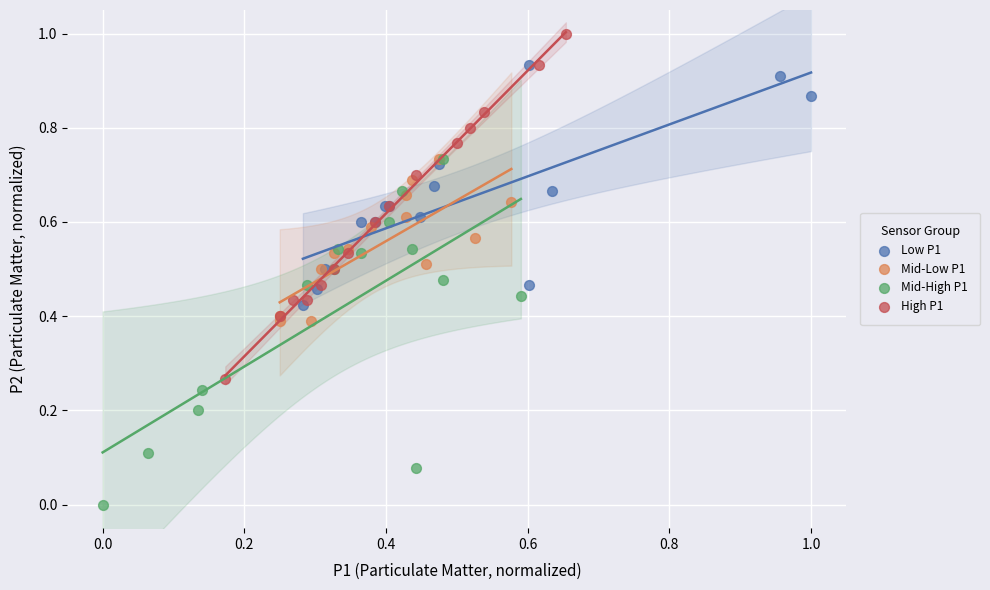

Which series contains the highest Y value?

High P1